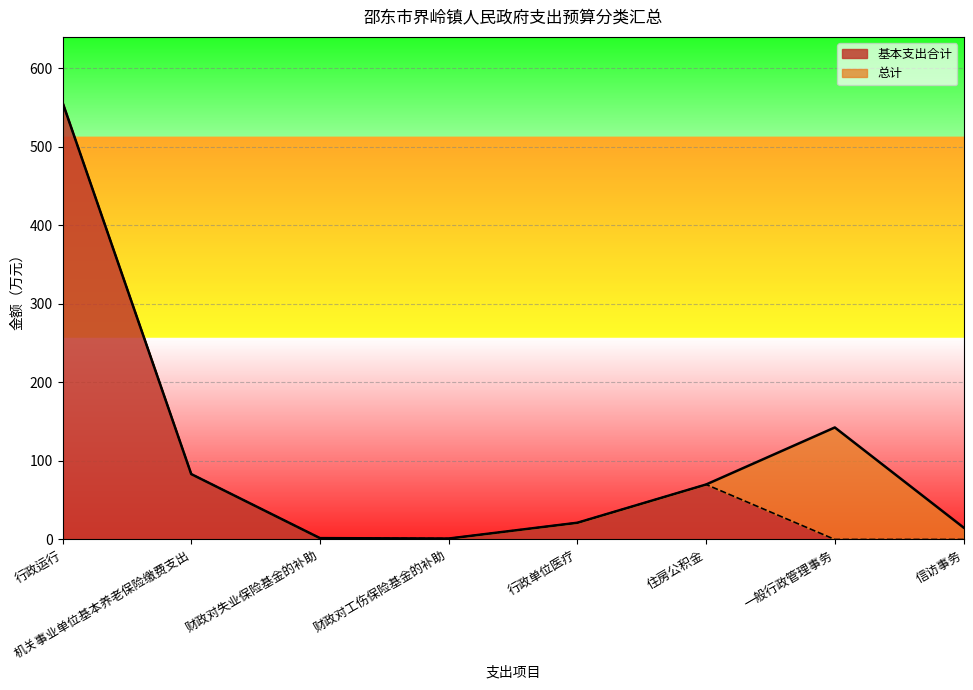

What is the highest value of the 基本支出合计 series?

556.4